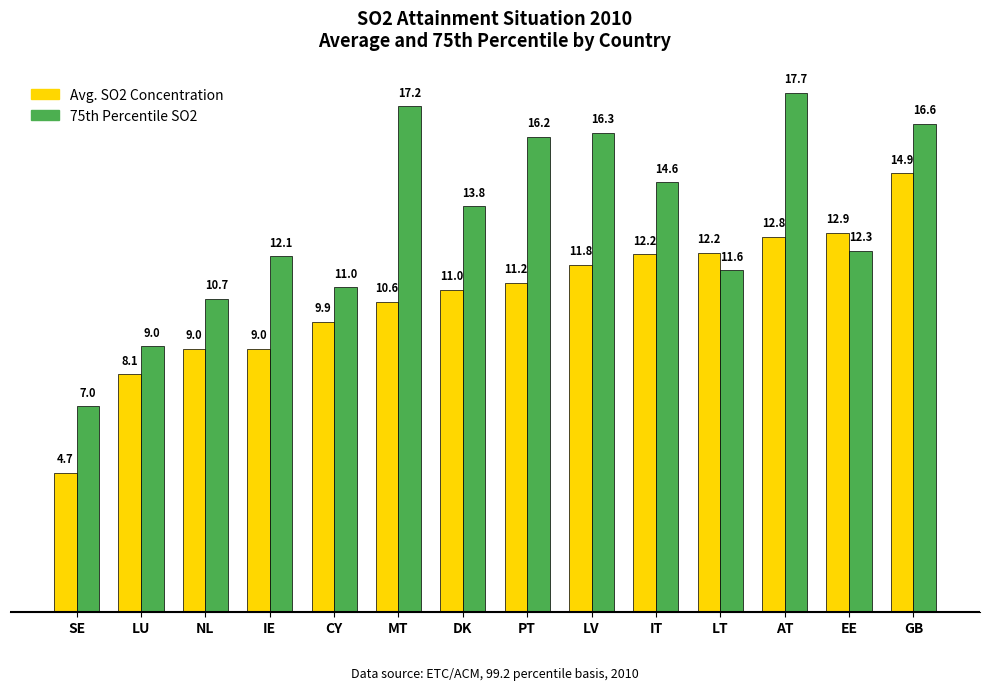

List the series in order of their peak value, lowest first.

Avg. SO2 Concentration, 75th Percentile SO2